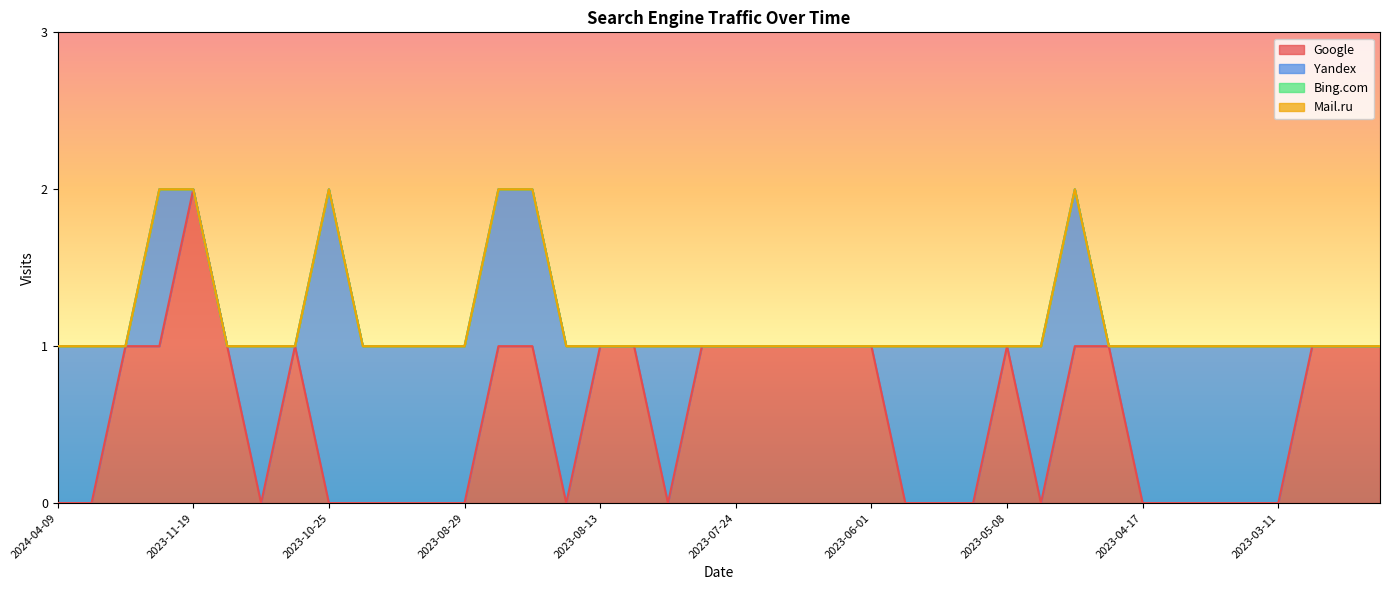

True or false: Bing.com and Yandex intersect in this chart.

False